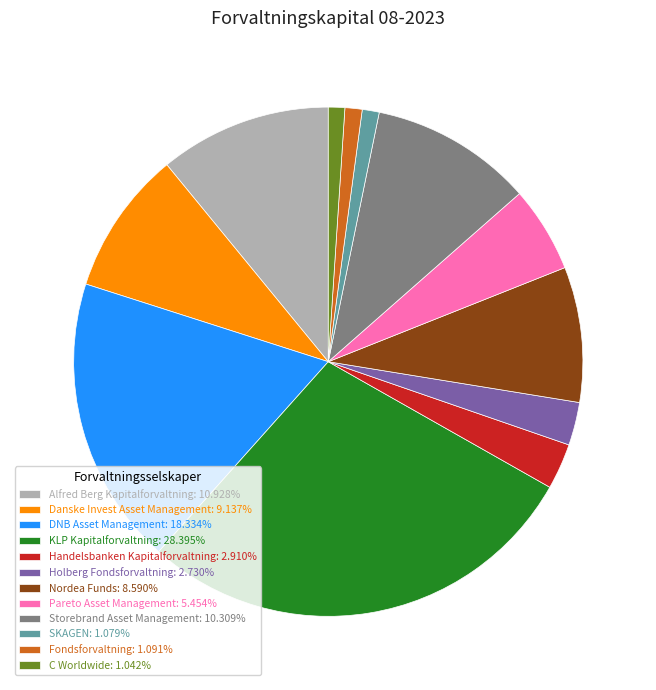

Is Alfred Berg Kapitalforvaltning: 10.928% the majority of the pie?

No